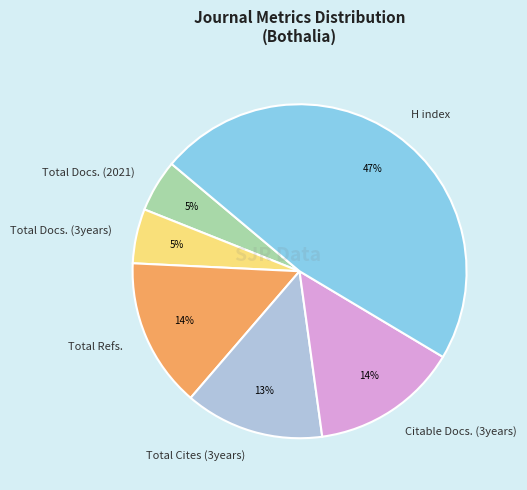

Do Total Cites (3years) and H index together represent more than half of the pie?

Yes